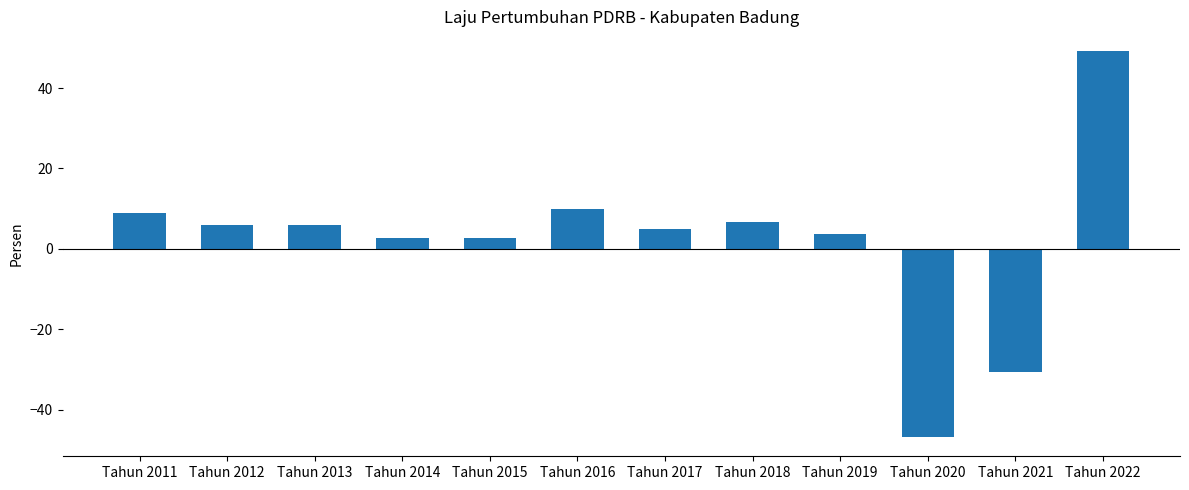

Read the value at Tahun 2016.

9.9